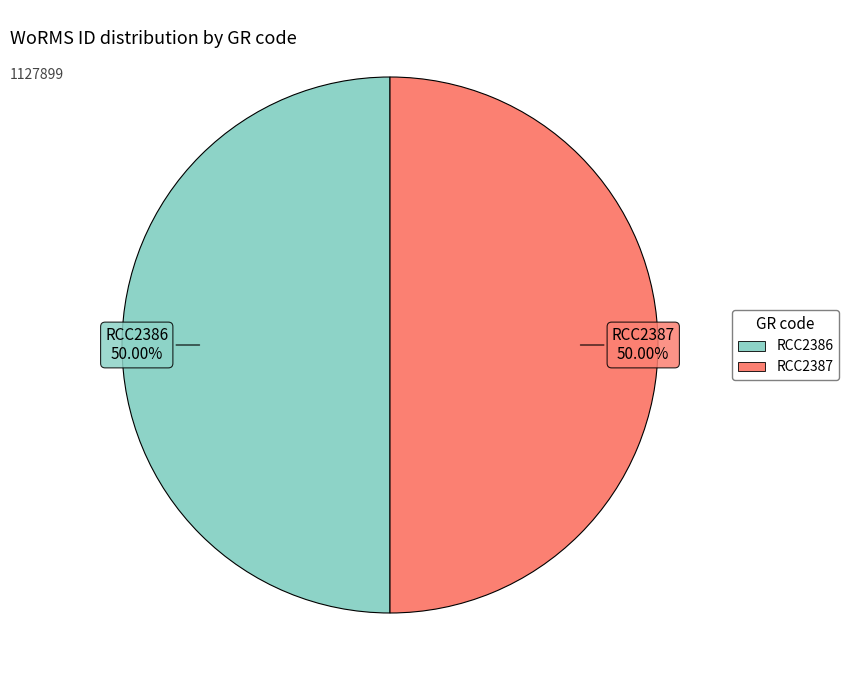

What percentage is the RCC2387 slice, to the nearest percent?

50%